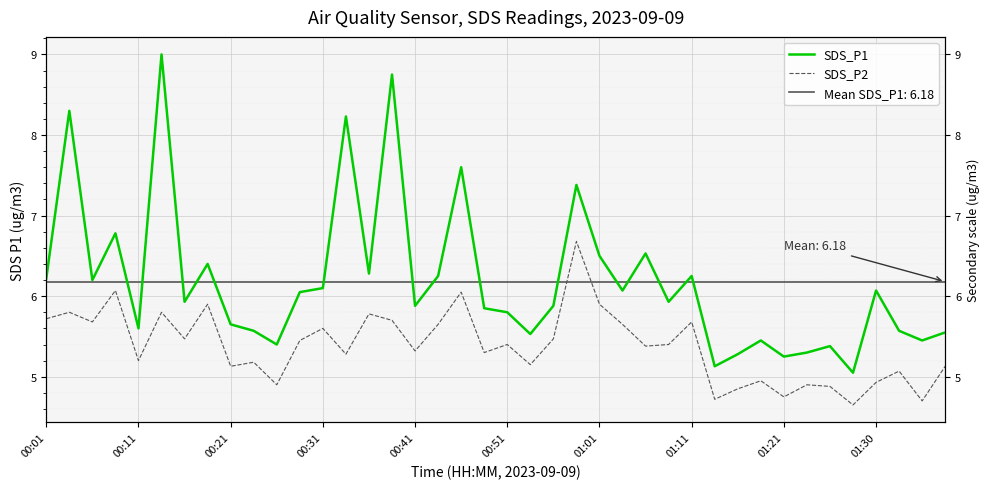

Where does the SDS_P2 series first go above 5?

00:01